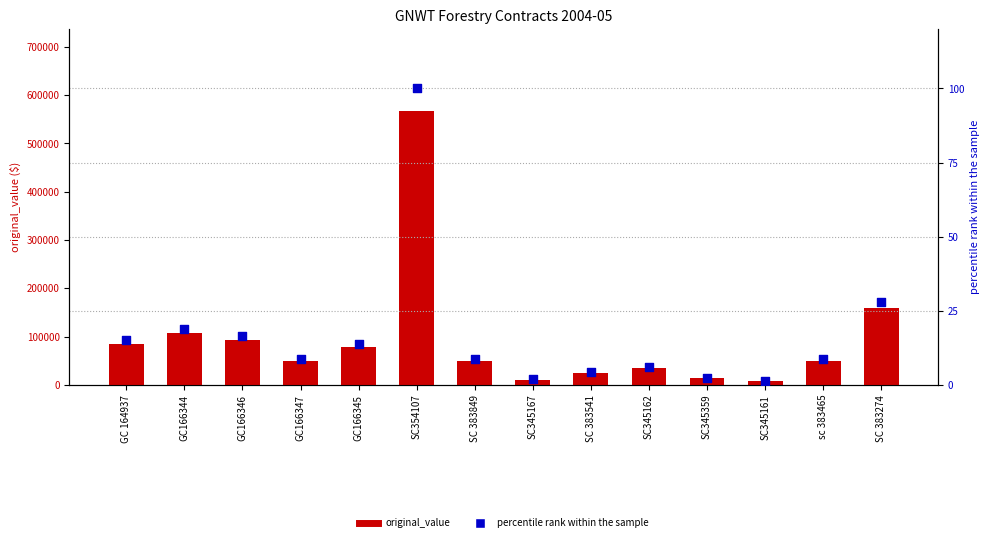

Which series has the largest Y range (max minus min)?

original_value